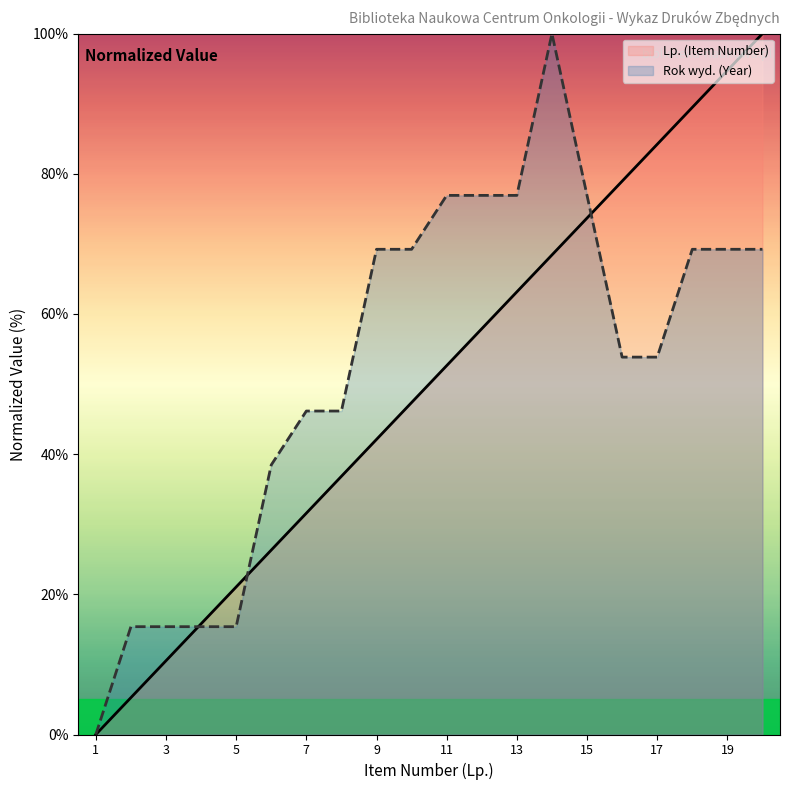

The value of Lp. (Item Number) at 19 is 94.7. True or false?

True